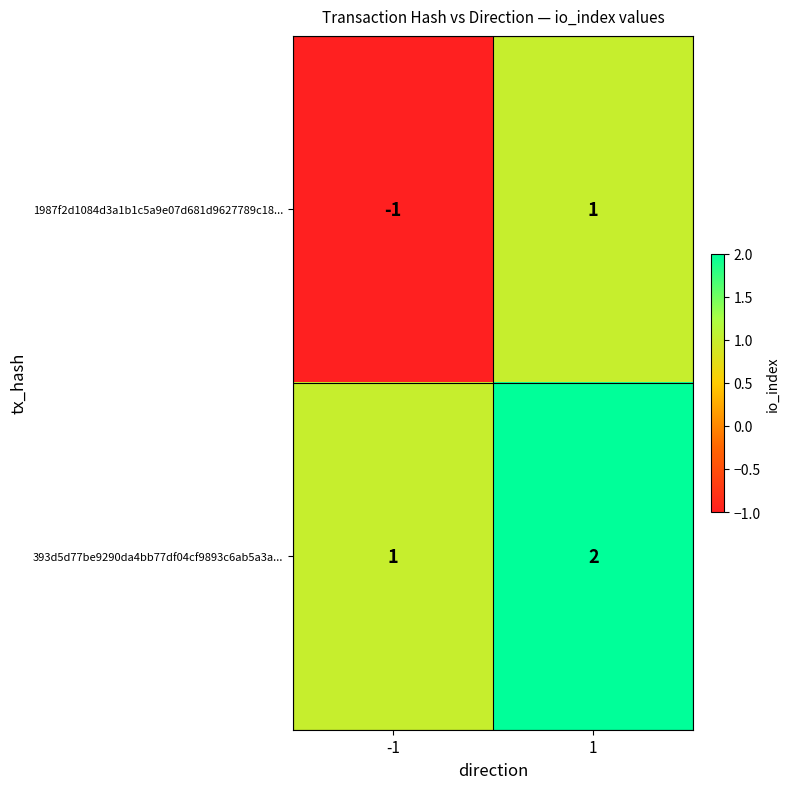

At 1, list the series in order from smallest to largest.

1987f2d1084d3a1b1c5a9e07d681d9627789c18..., 393d5d77be9290da4bb77df04cf9893c6ab5a3a...